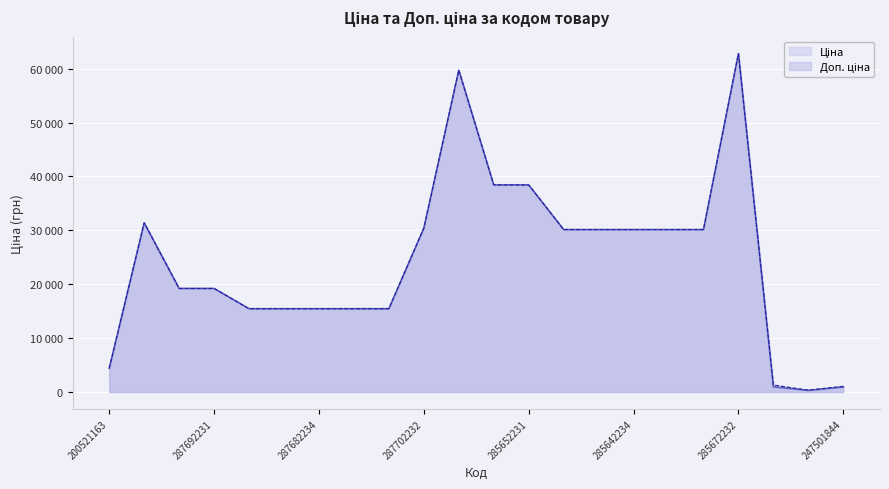

True or false: Ціна and Доп. ціна cross at least once.

False